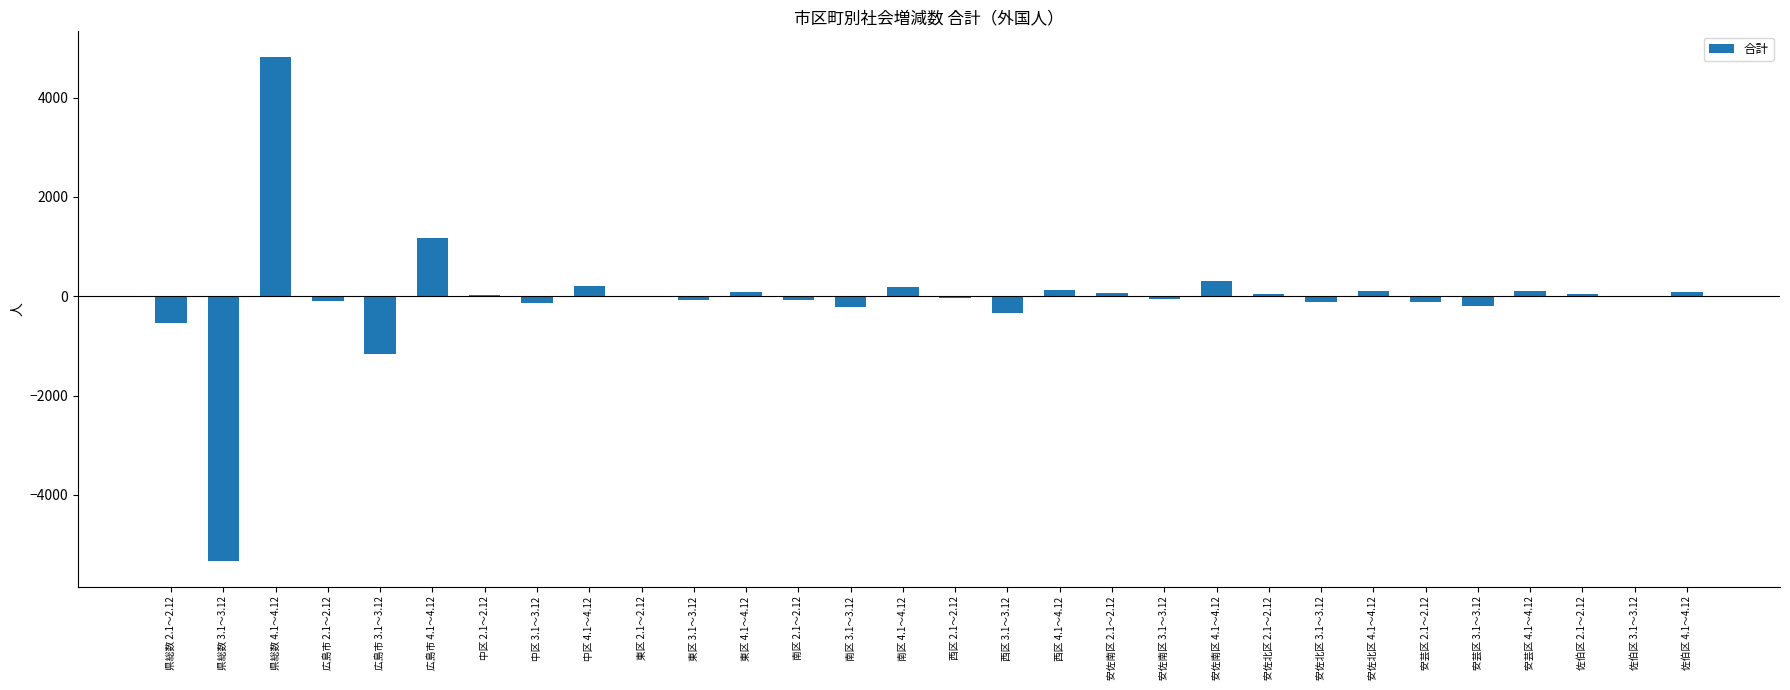

At which category does the chart reach its peak across all series?

県総数 4.1～4.12